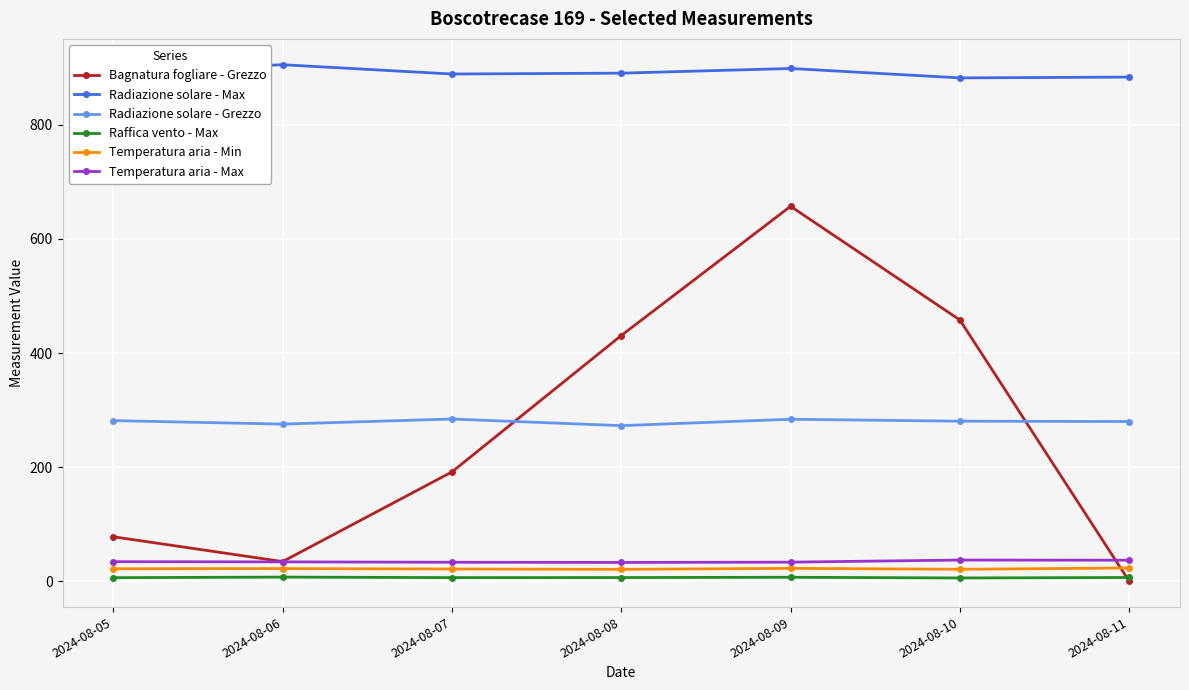

How many interior local valleys does the Bagnatura fogliare - Grezzo series have?

1